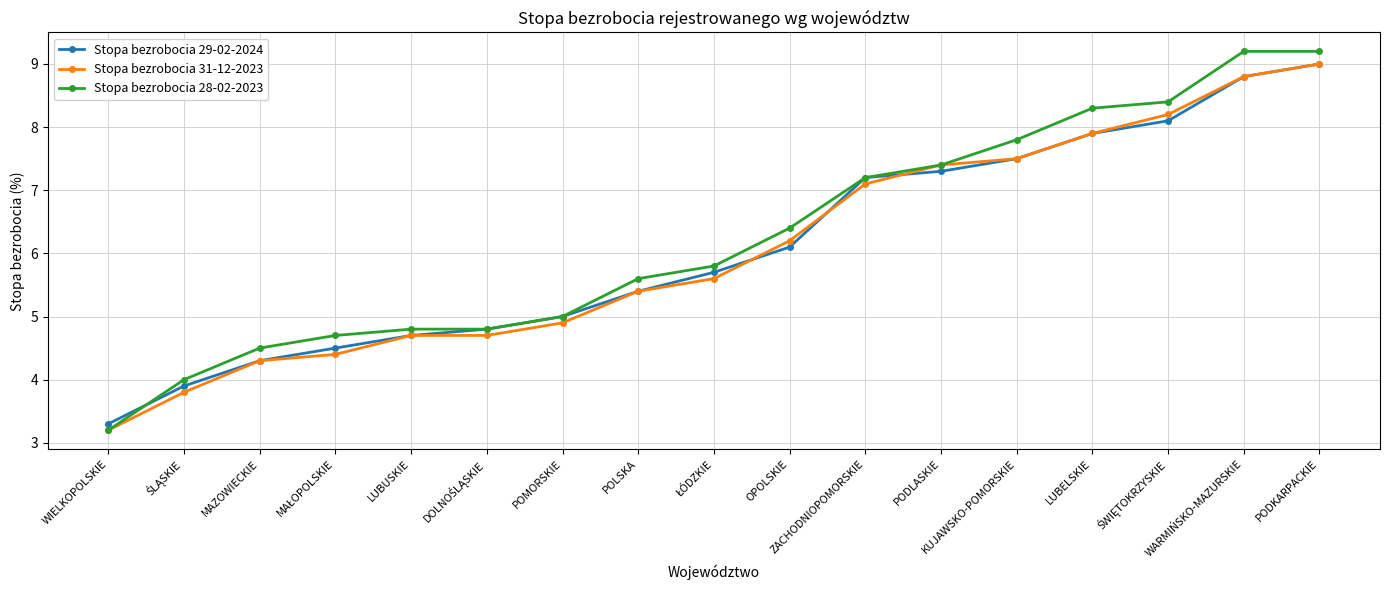

What is the difference between the second highest and second lowest values in the Stopa bezrobocia 31-12-2023 series?

5.0